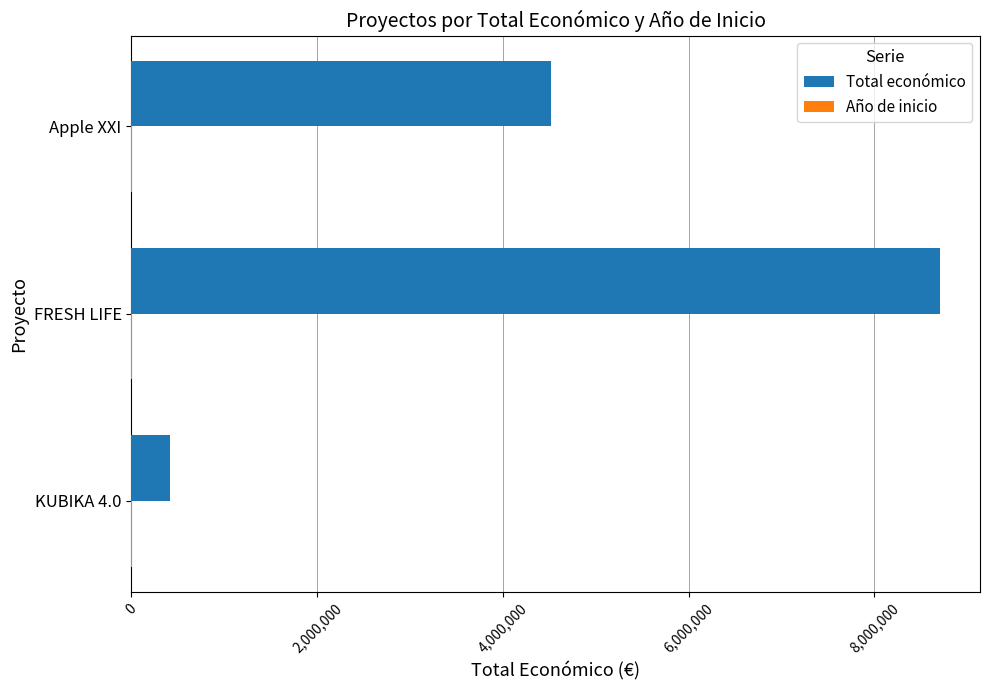

How many distinct data groups are displayed?

2